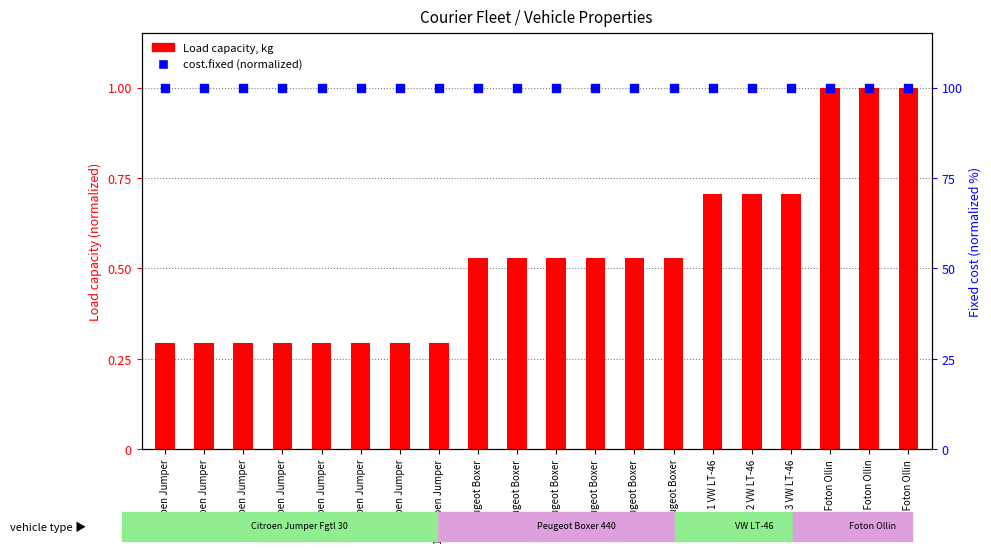

Which series reaches the minimum Y coordinate?

Load capacity, kg